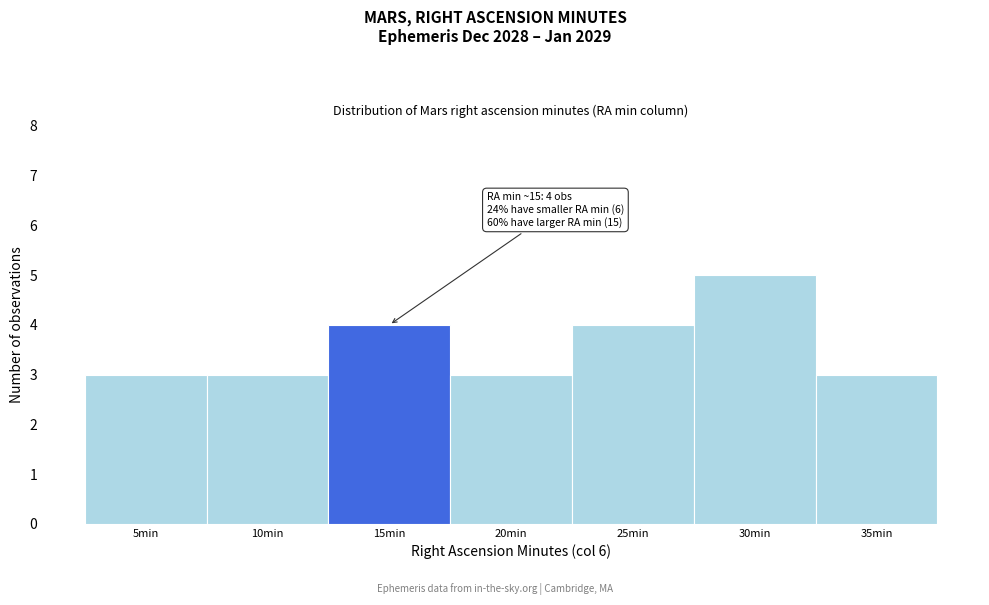

Reading left to right, list all the values displayed in this chart.

5min=3	10min=3	15min=4	20min=3	25min=4	30min=5	35min=3